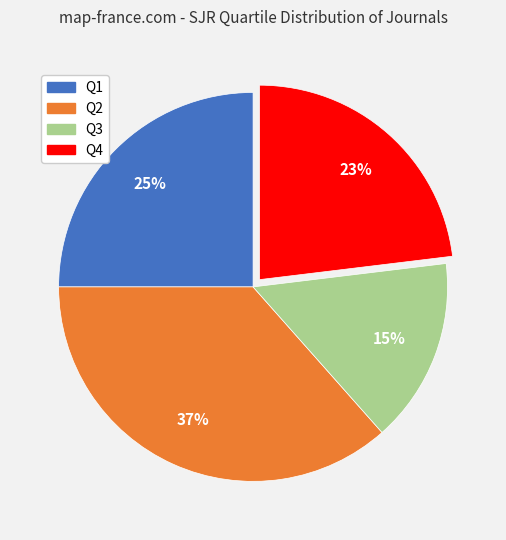

Which has a higher value, Q4 or Q1?

Q1